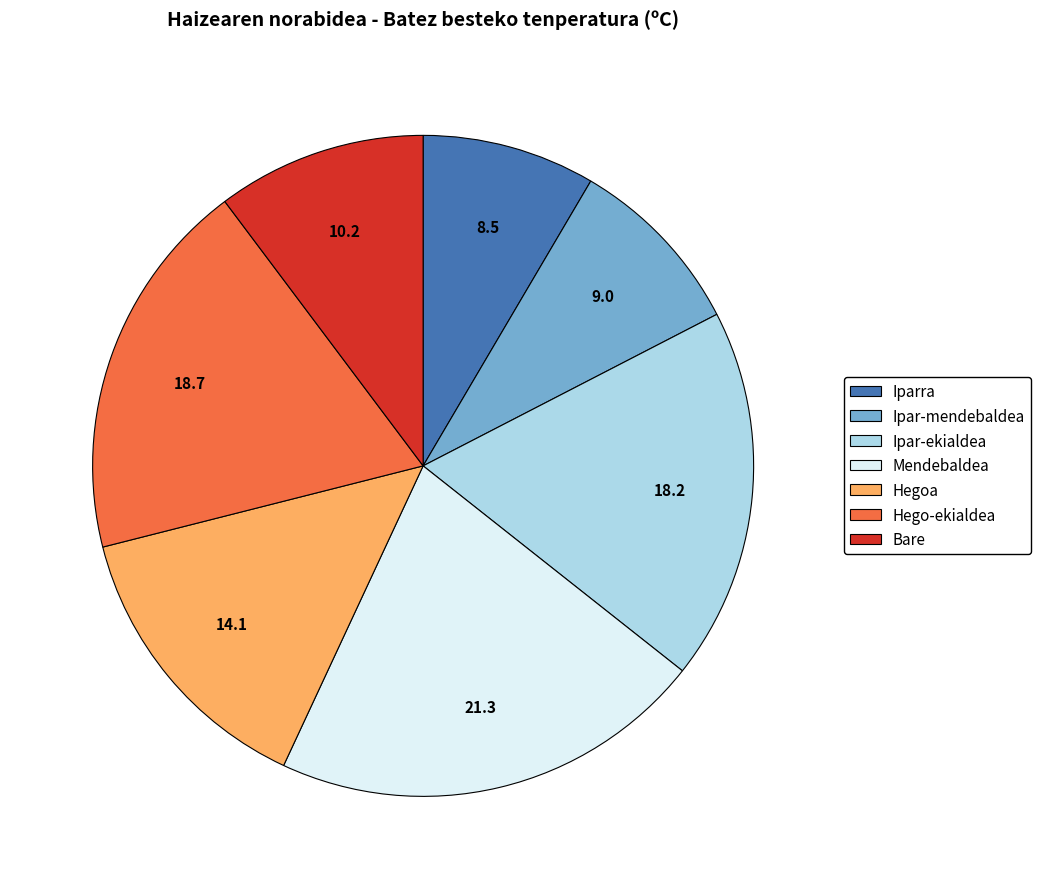

Does Ipar-ekialdea account for over 50% of the chart?

No